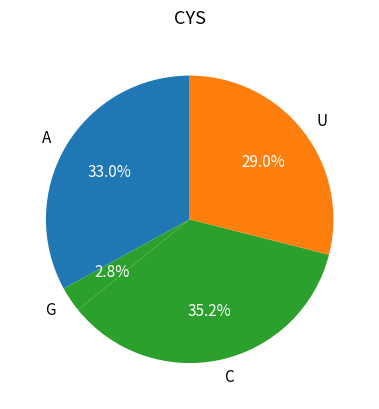

How many segments does this pie chart have?

4